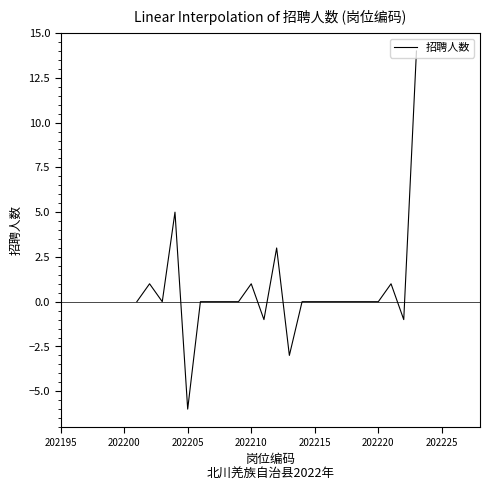

What is the smallest value displayed?

-6